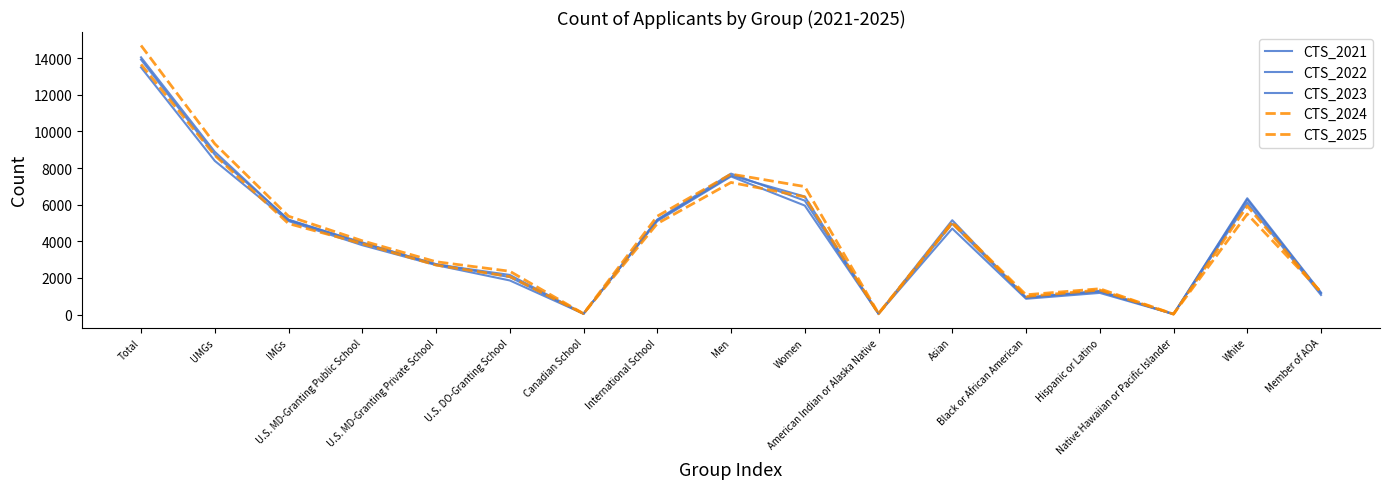

How many lines are shown in the chart?

5